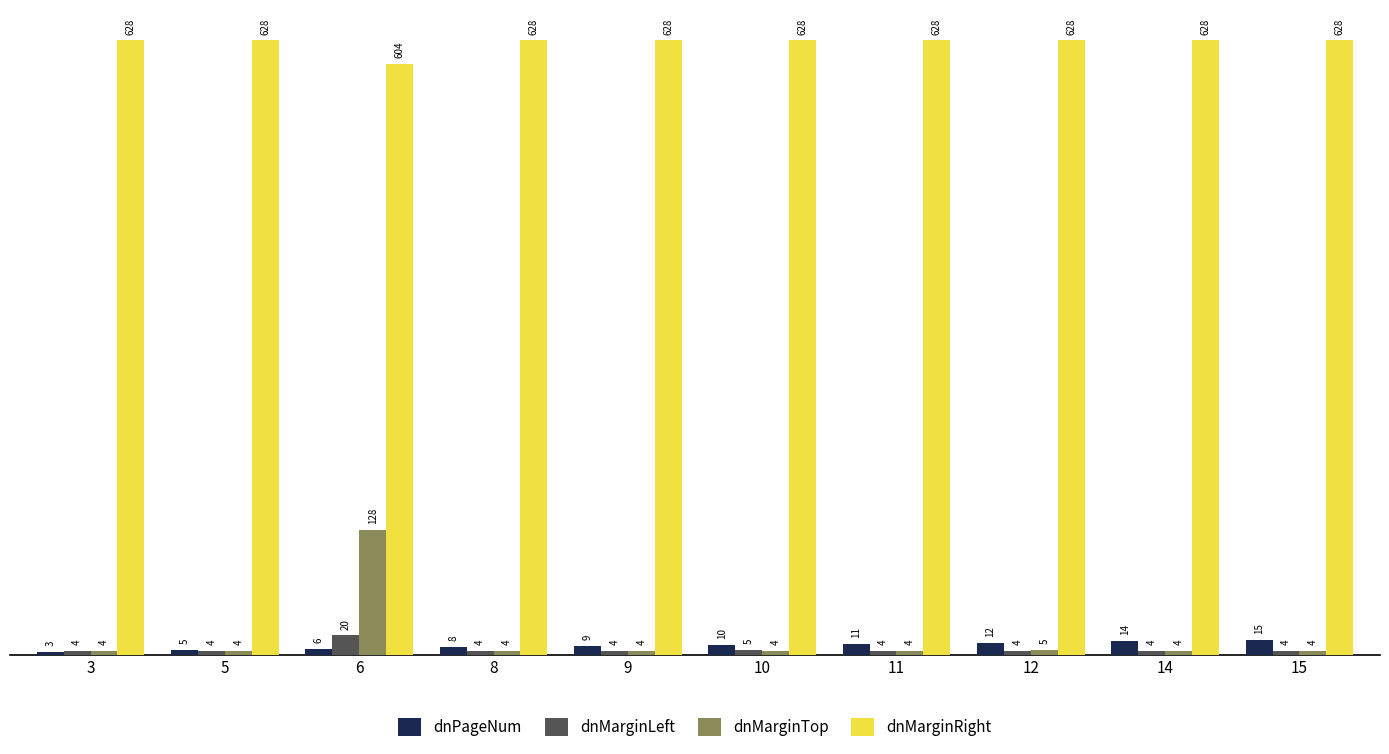

How many bars are there in each group?

4